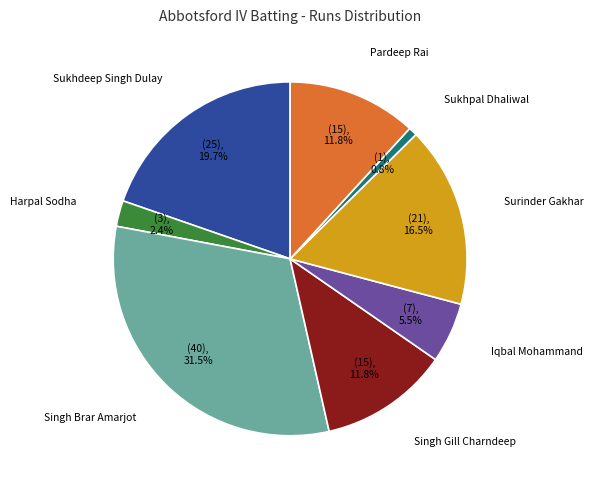

Is there a majority slice in this chart?

No